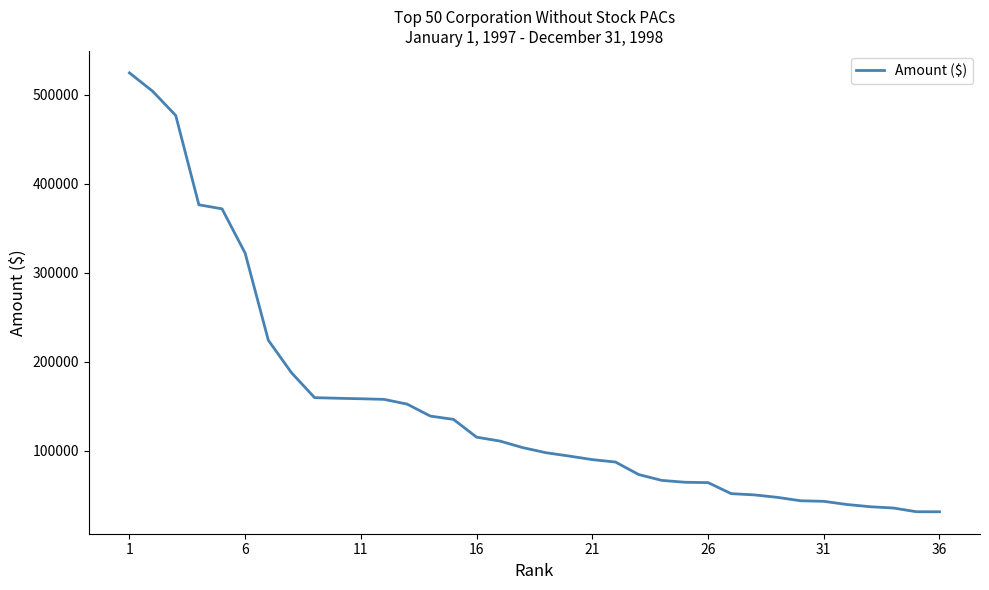

Does the chart have visible grid lines?

No